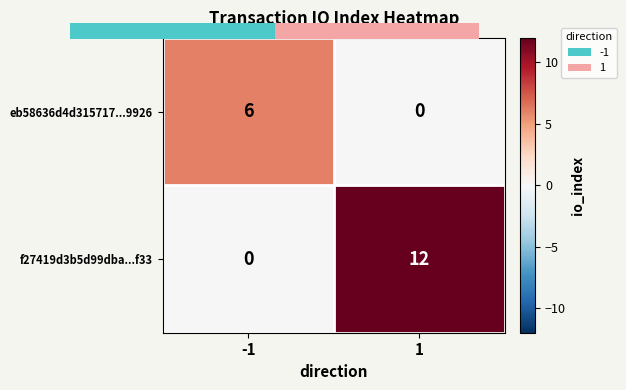

At -1, list the series in order from smallest to largest.

f27419d3b5d99dba...f33, eb58636d4d315717...9926